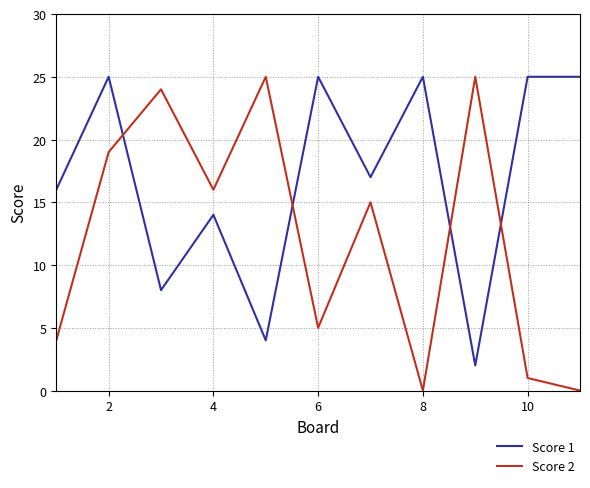

True or false: Score 2 and Score 1 intersect in this chart.

True